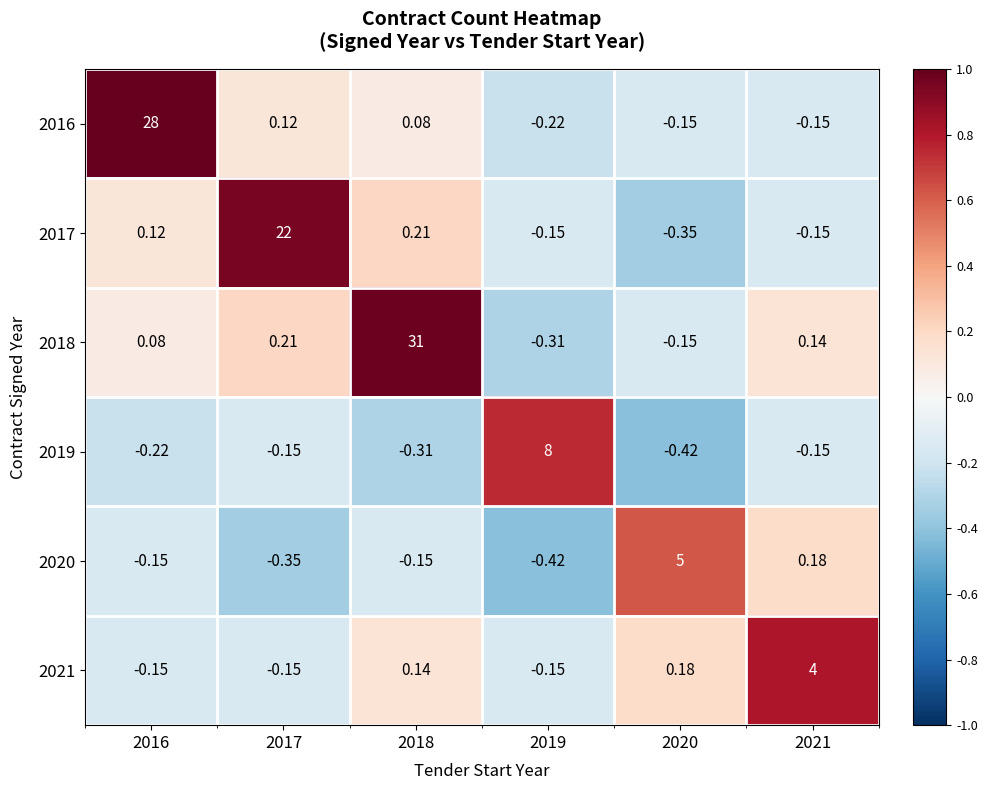

Is the value of 2021 at 2017 greater than the value of 2018 at 2019?

Yes